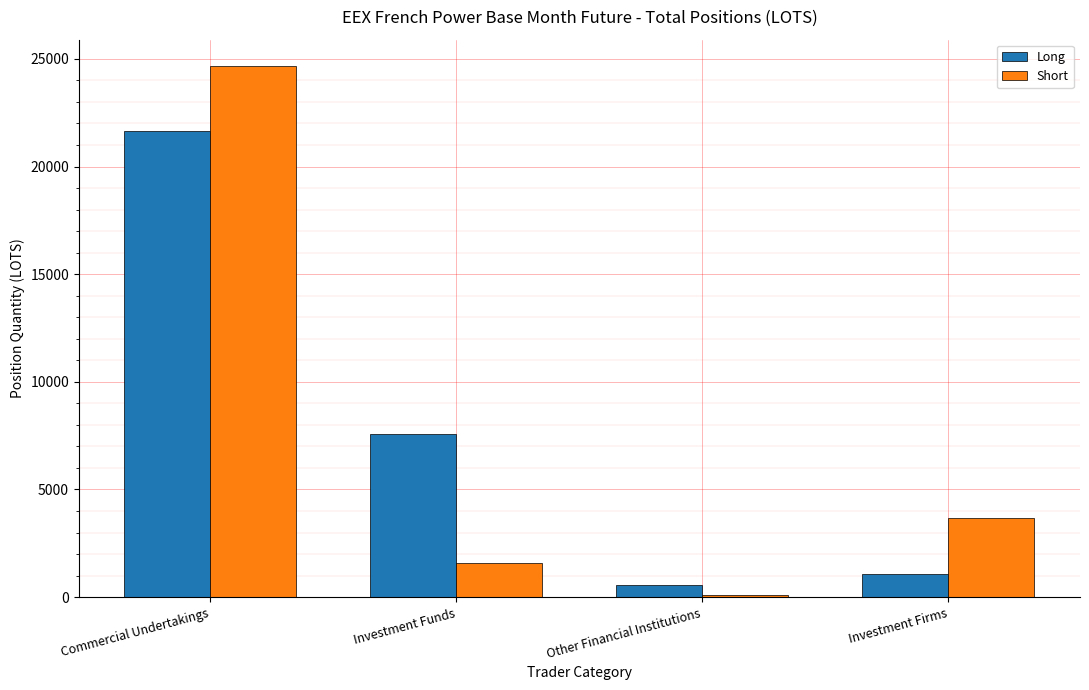

At which category is the sum across all series the highest?

Commercial Undertakings